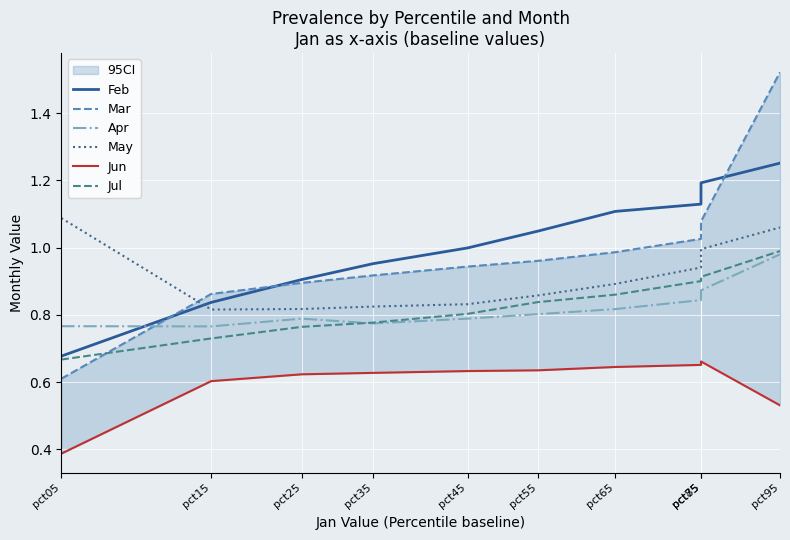

Which series changed the most between pct15 and pct95?

Mar